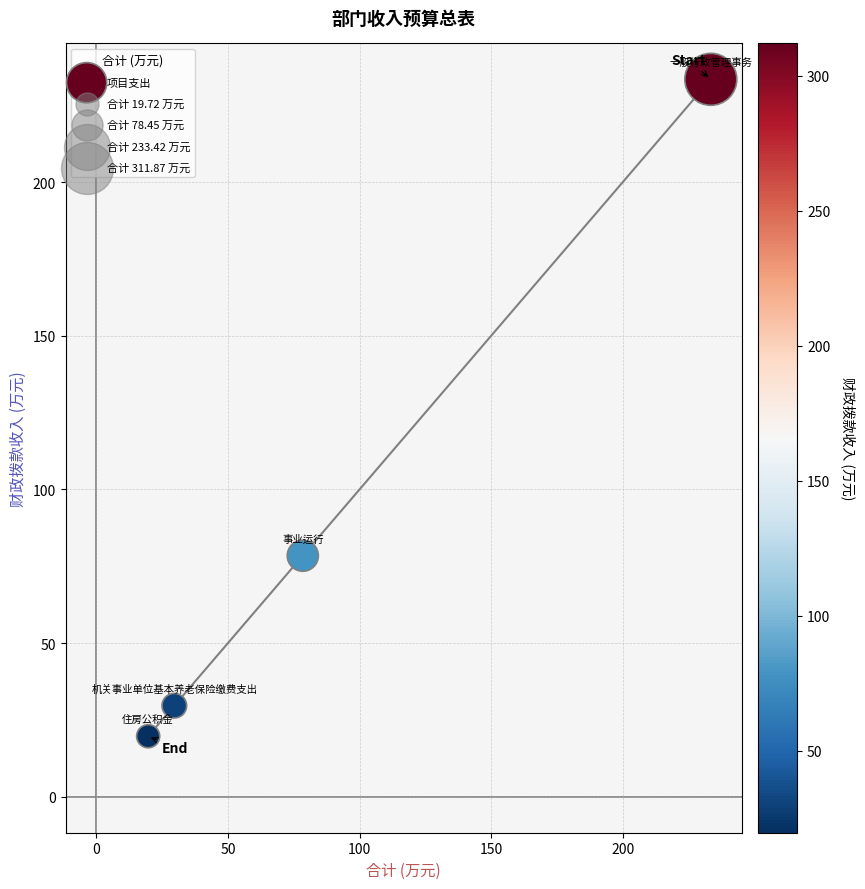

What is the average Y value?

90.3